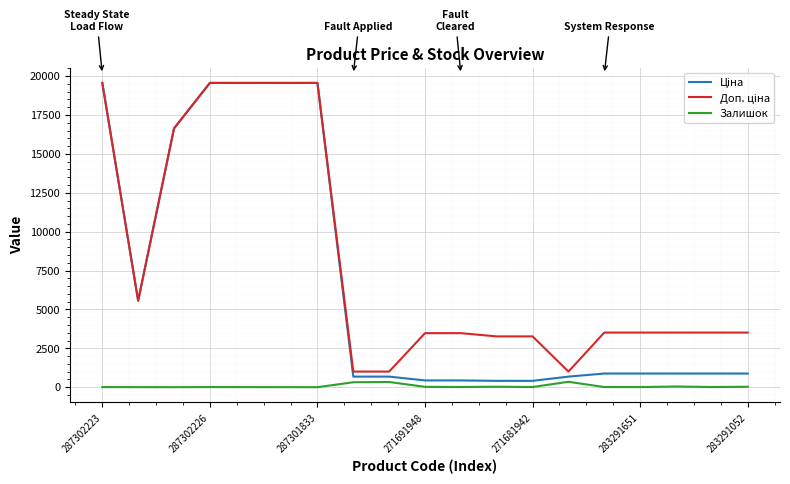

What is the greatest value displayed?

19564.9